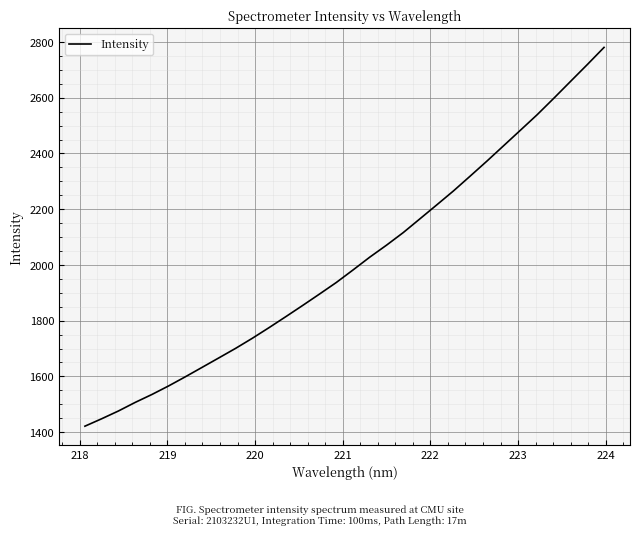

What is the difference between the maximum and minimum values?

1359.3